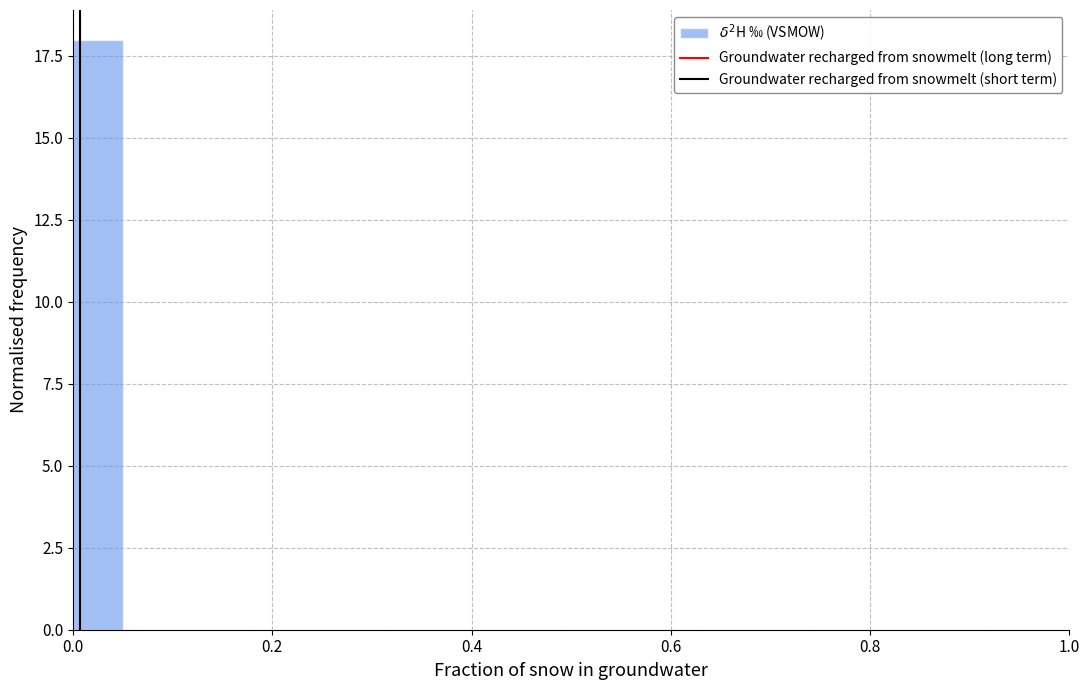

Read against the x-axis, roughly where is the centre of the tallest bar?

0.02